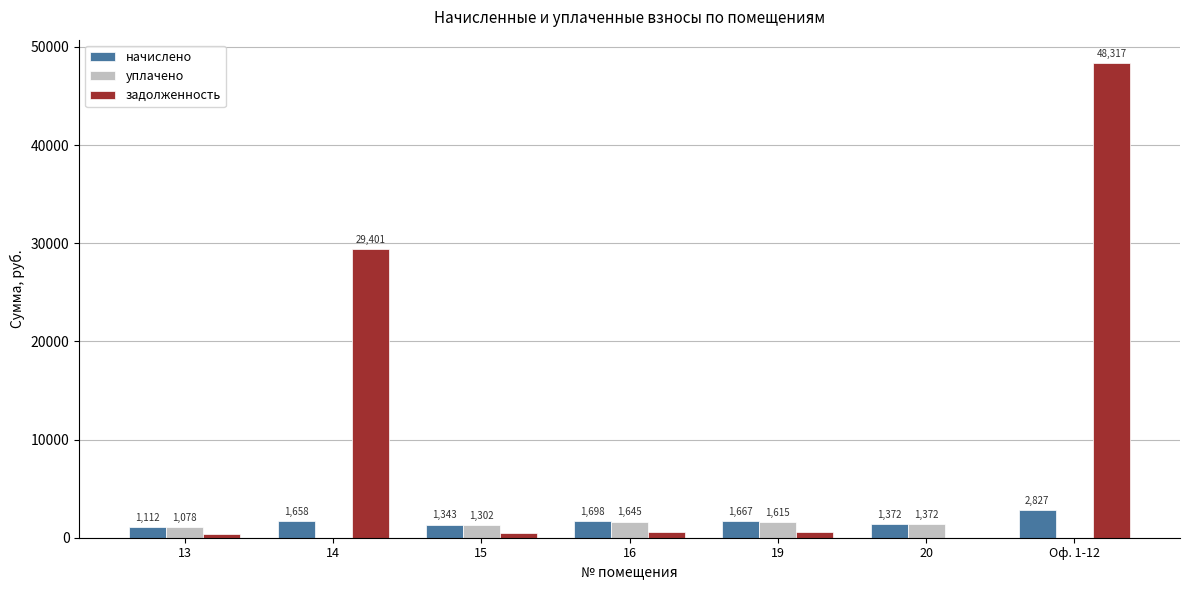

At which label does начислено reach its peak?

Оф. 1-12